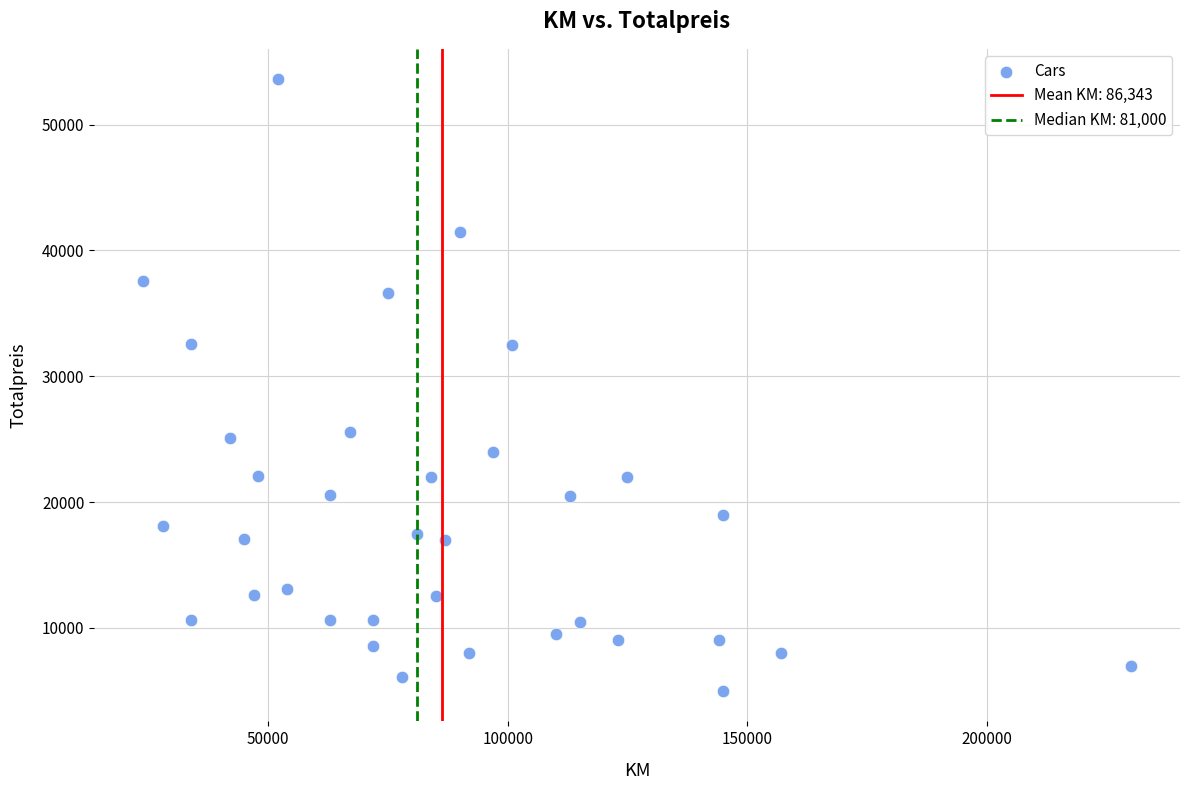

What is the range of X values (max minus min)?

206000